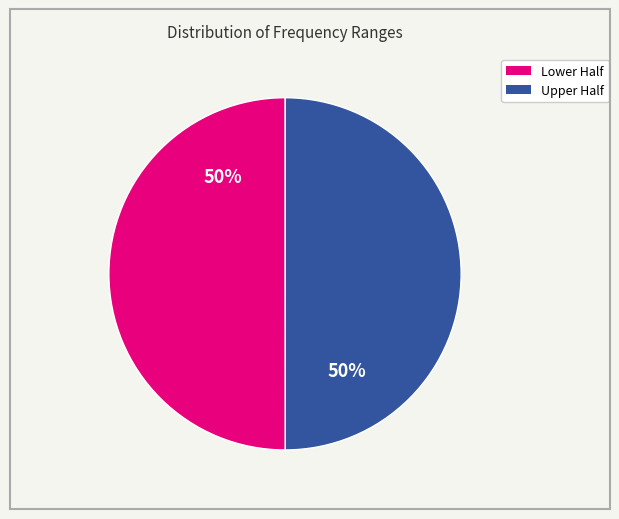

How many slices are in this pie chart?

2